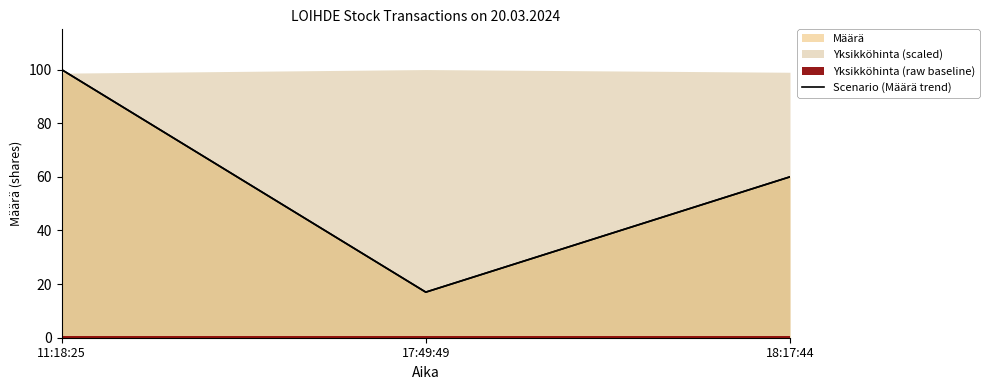

The value at 17:49:49 is 27. True or false?

False